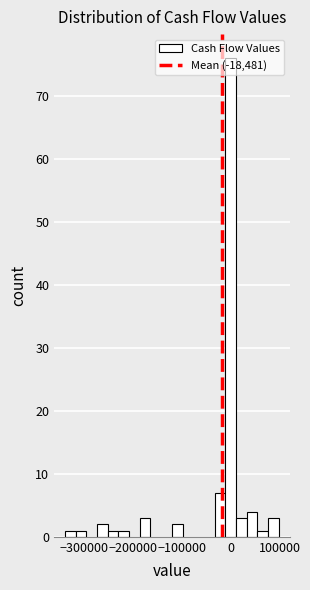

Read against the x-axis, roughly where is the centre of the tallest bar?

0